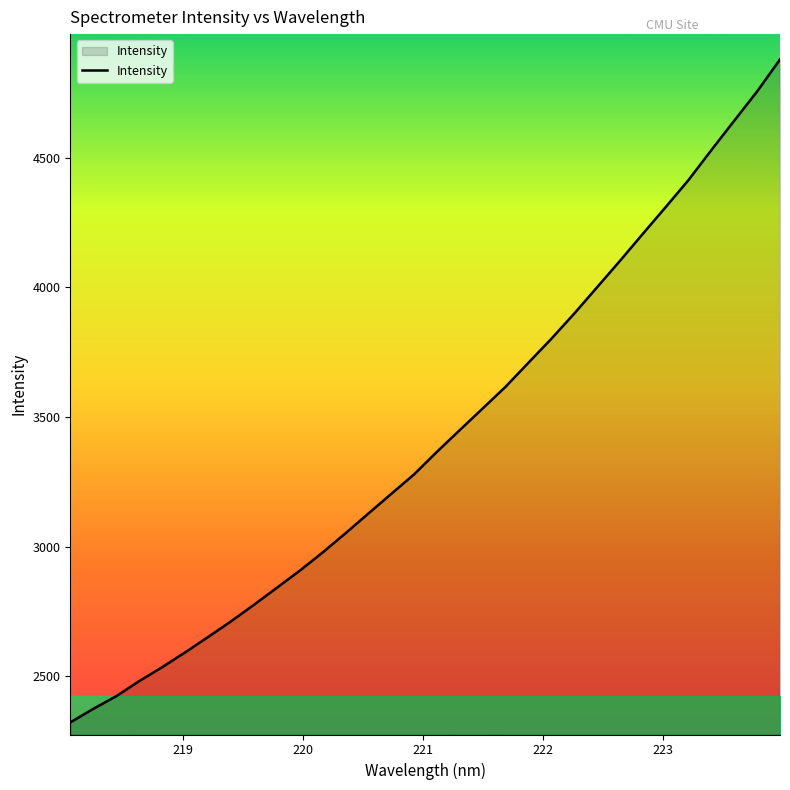

What is the smallest value displayed?

2322.5